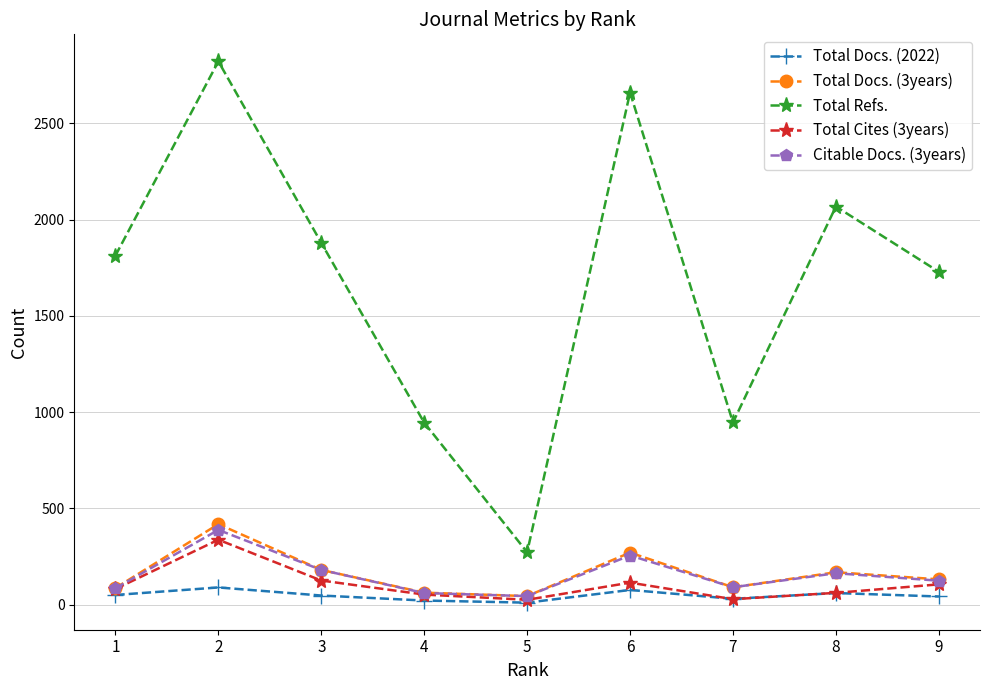

What is the spread (max minus min) of values at 7?

918